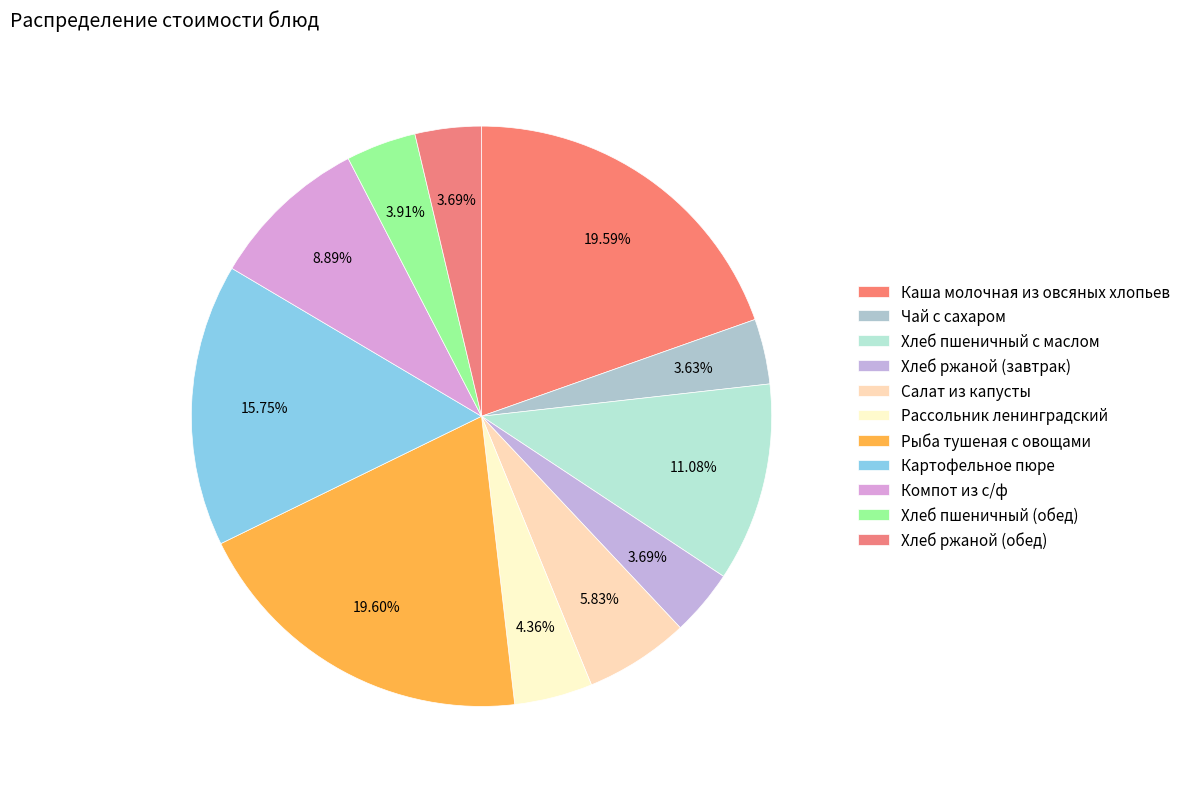

To the nearest percent, what percentage of the pie is Картофельное пюре?

16%